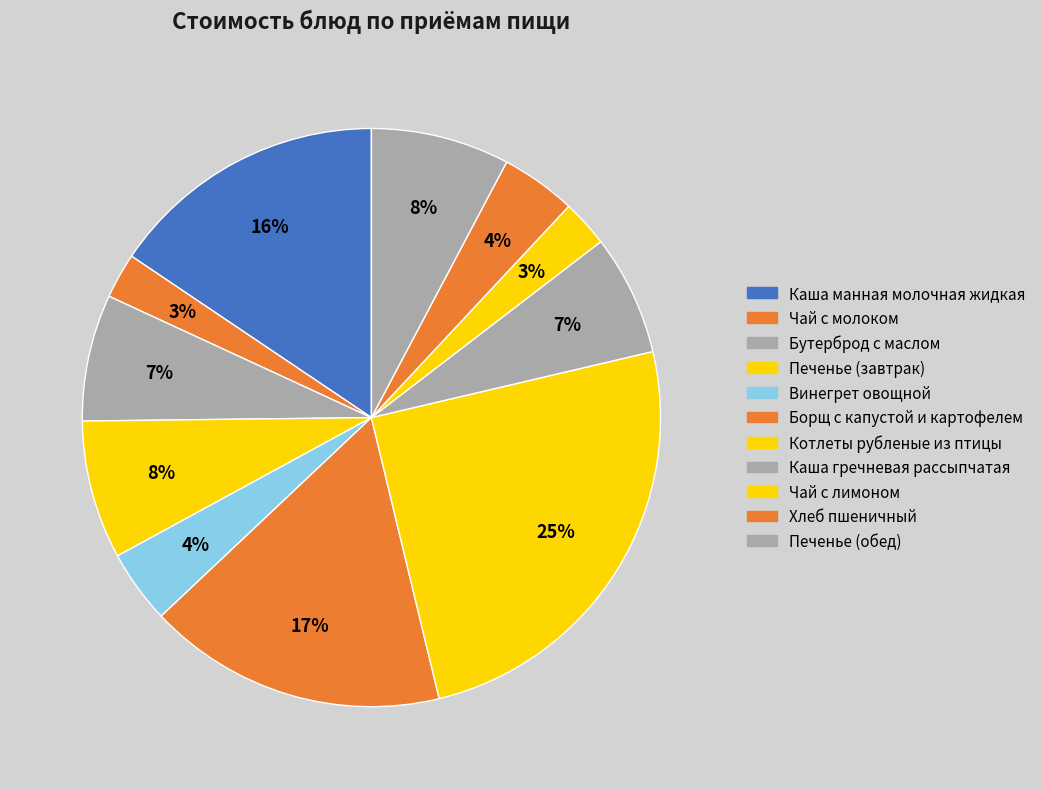

What is the total percentage of Каша манная молочная жидкая and Котлеты рубленые из птицы?

40.5%